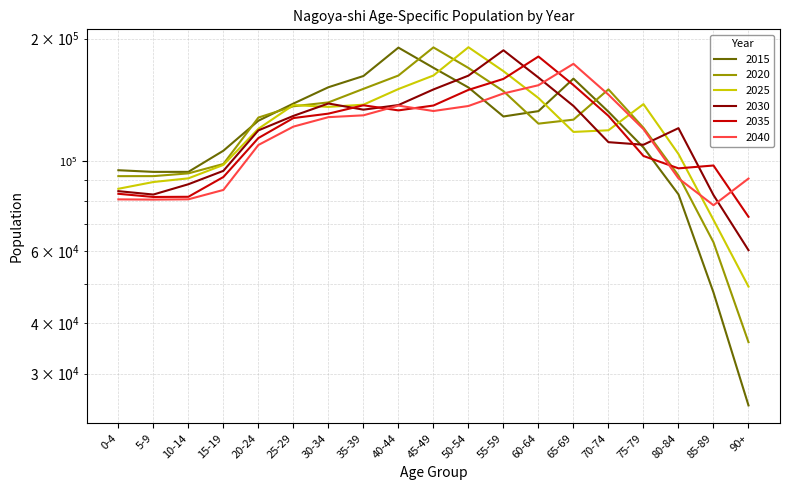

The value of 2020 at 40-44 is 162382. True or false?

True